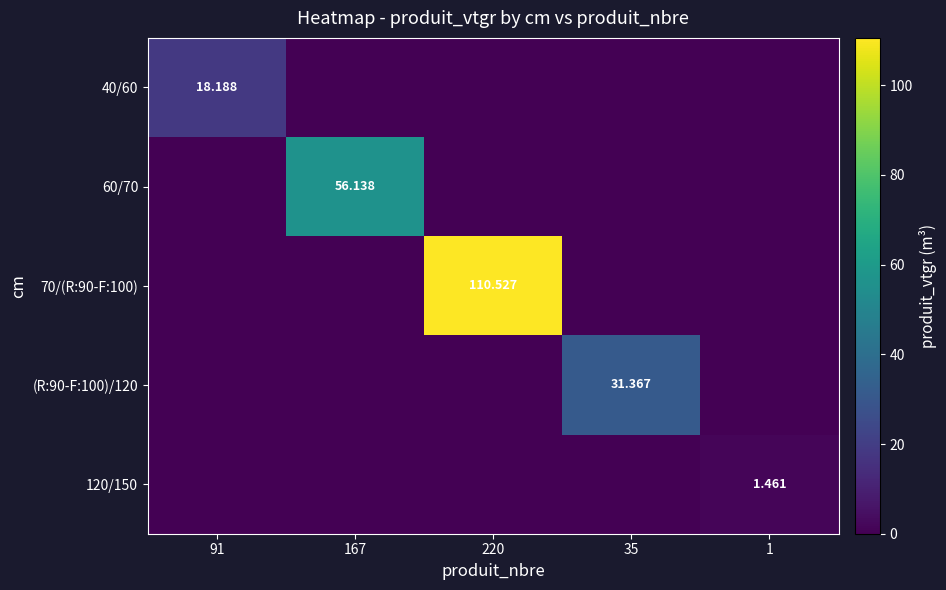

List the labels in order of 60/70 value, largest first.

167, 91, 220, 35, 1